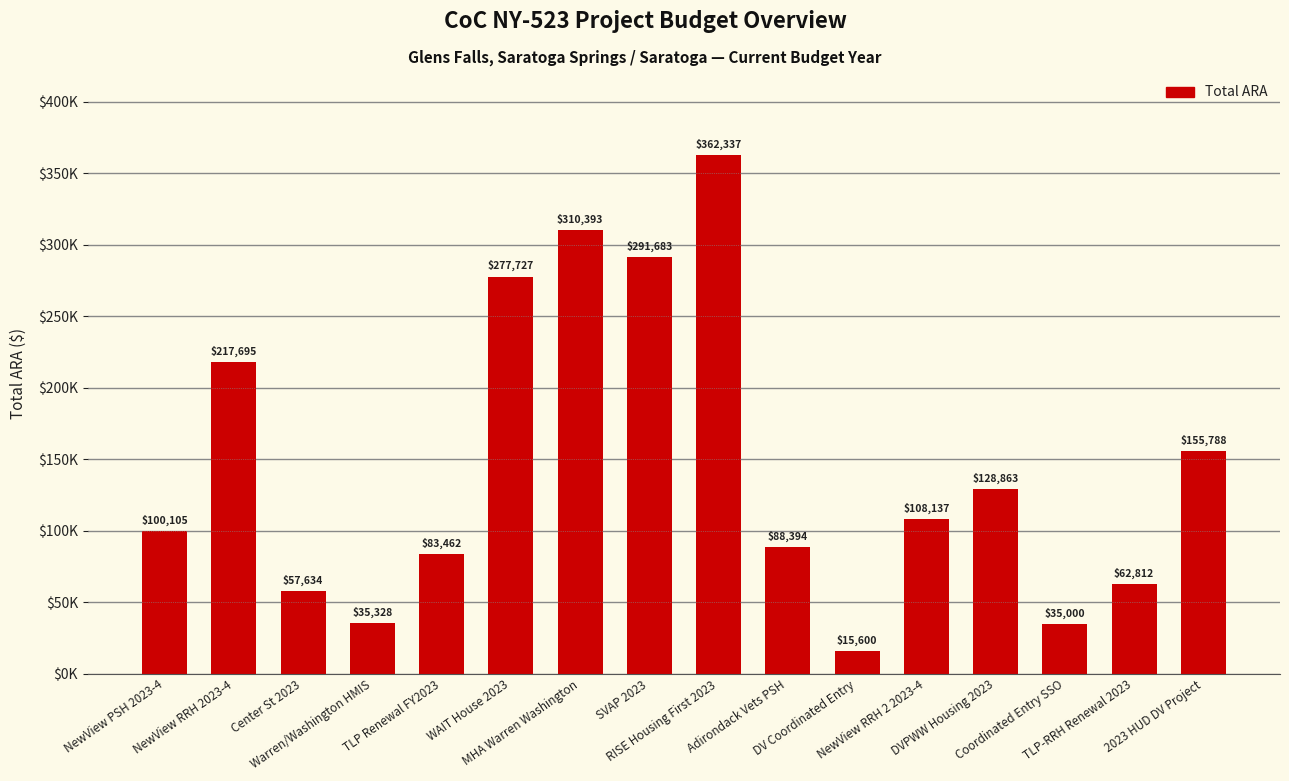

What is the change in value from Warren/Washington HMIS to MHA Warren Washington?

+275065